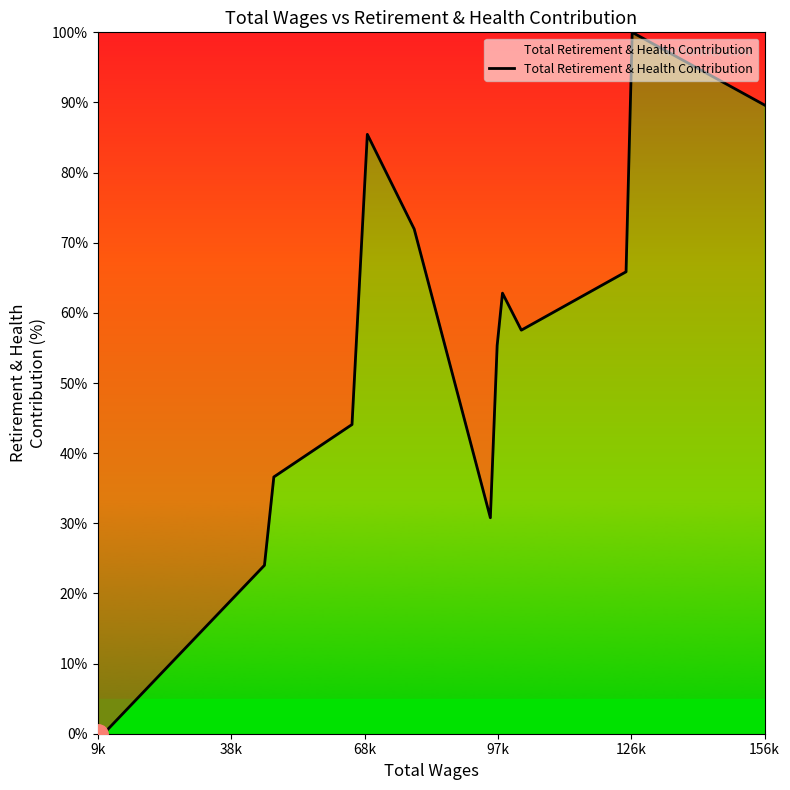

Reading left to right, what are all the values shown in this chart?

0.0	0.4	24.0	36.6	44.1	85.5	71.9	30.8	55.4	62.8	57.5	65.9	100.0	89.6